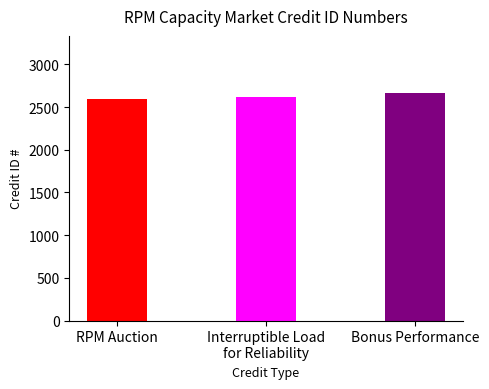

What is the greatest value displayed?

2667